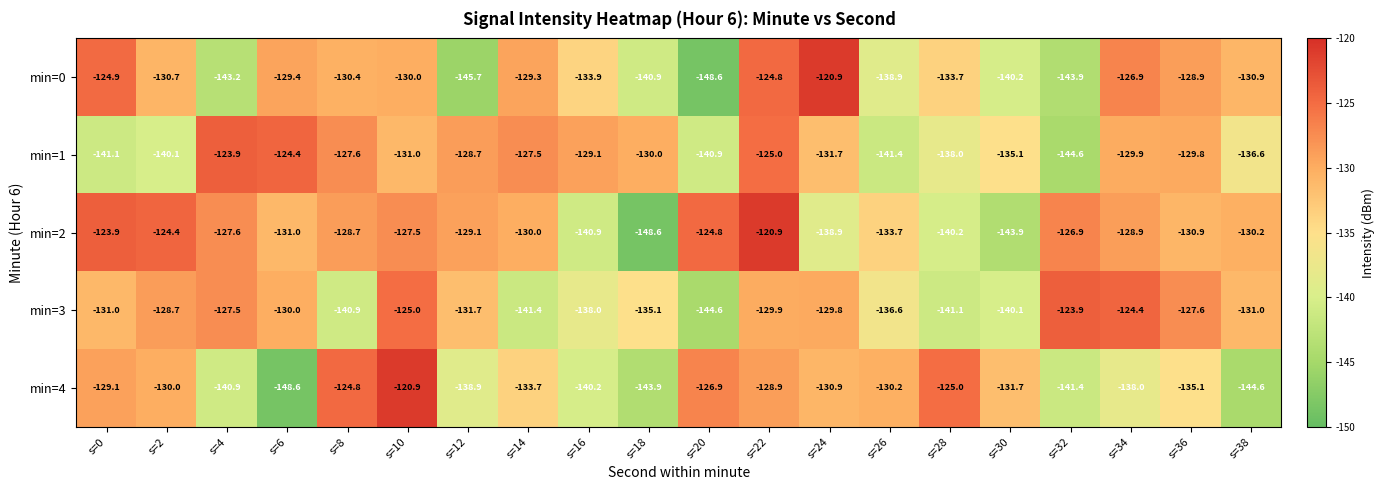

What is the smallest value displayed?

-148.6